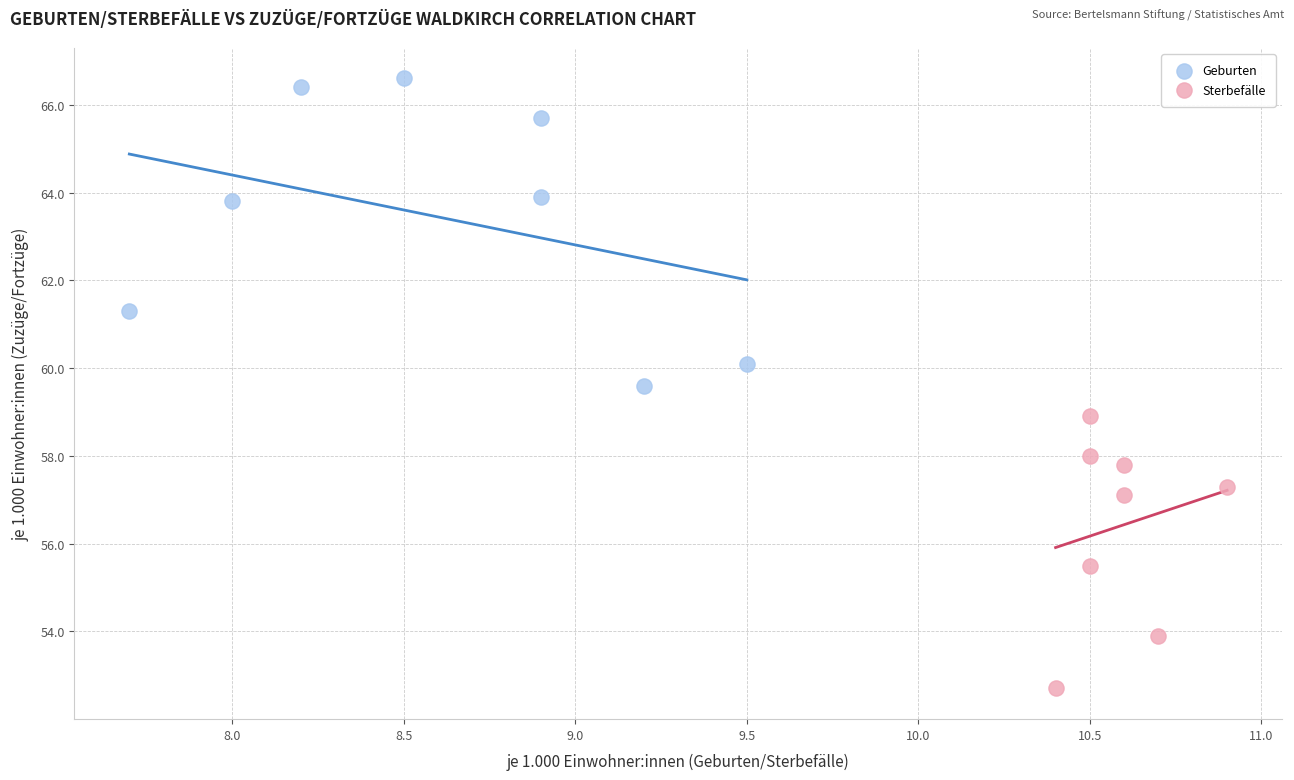

Which series contains the lowest Y value?

Sterbefälle